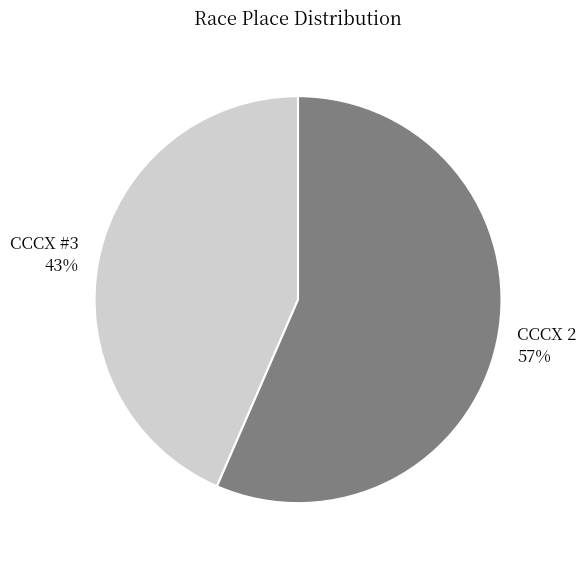

The CCCX #3 slice represents 54% of the pie. True or false?

False